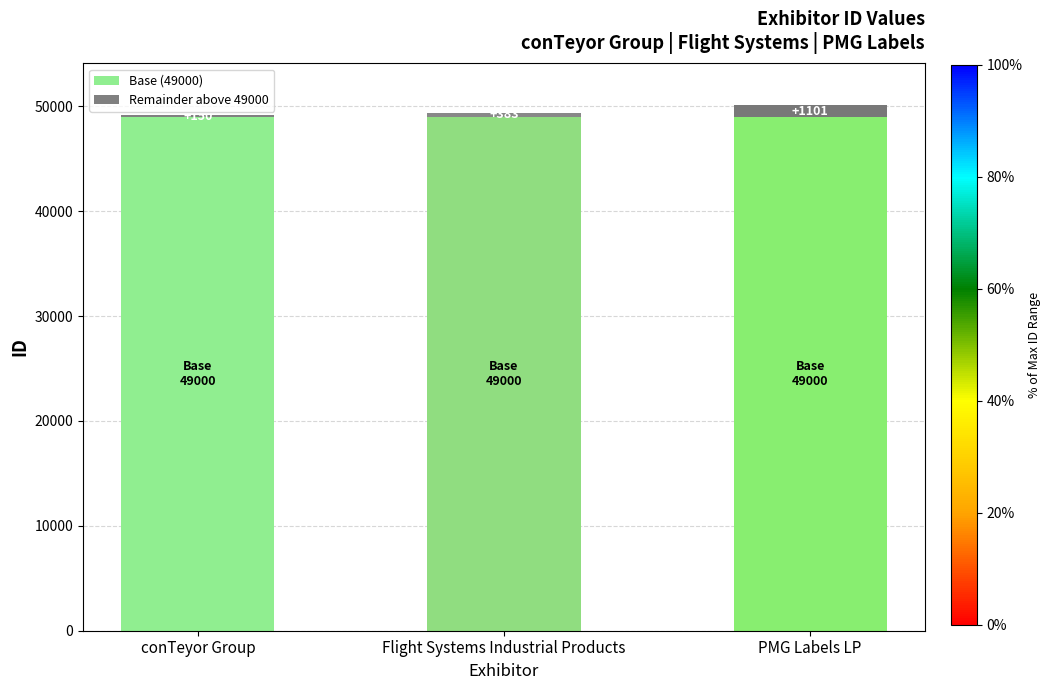

What is the sum of the Base (49000) values at conTeyor Group and Flight Systems Industrial Products?

98000